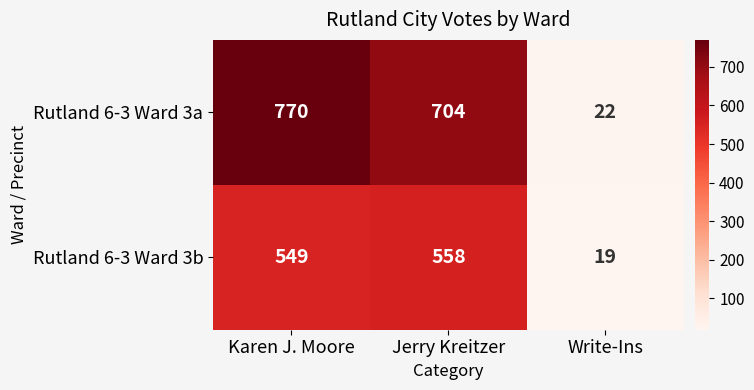

What is the difference between the Rutland 6-3 Ward 3a values at Write-Ins and Karen J. Moore?

748